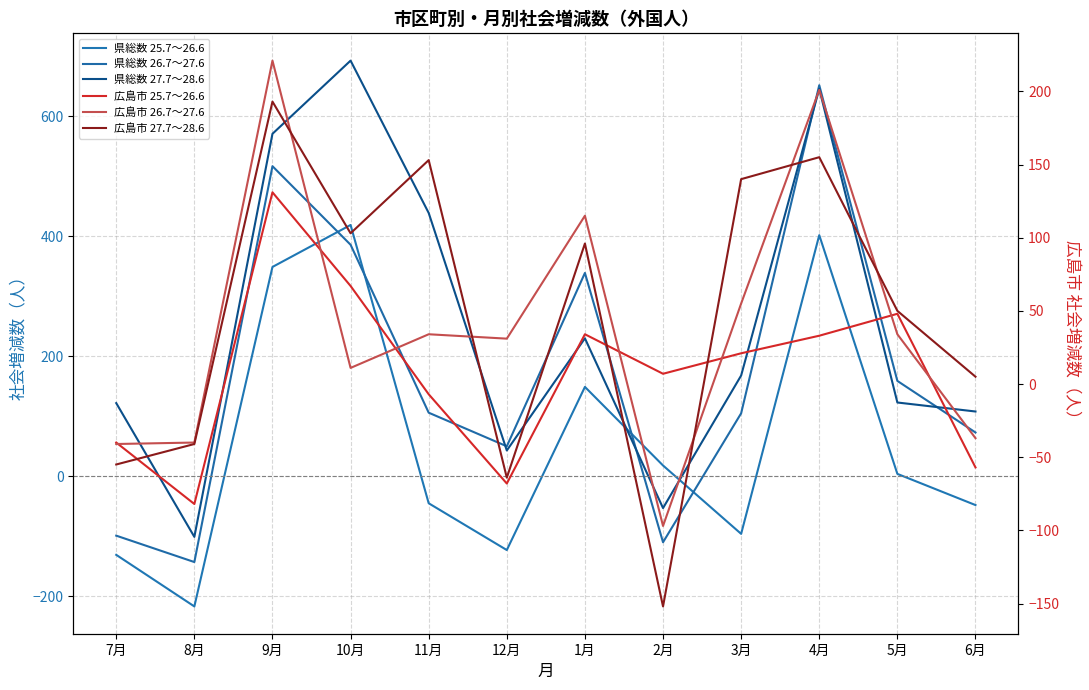

How many interior local peaks does the 広島市 26.7～27.6 series have?

4